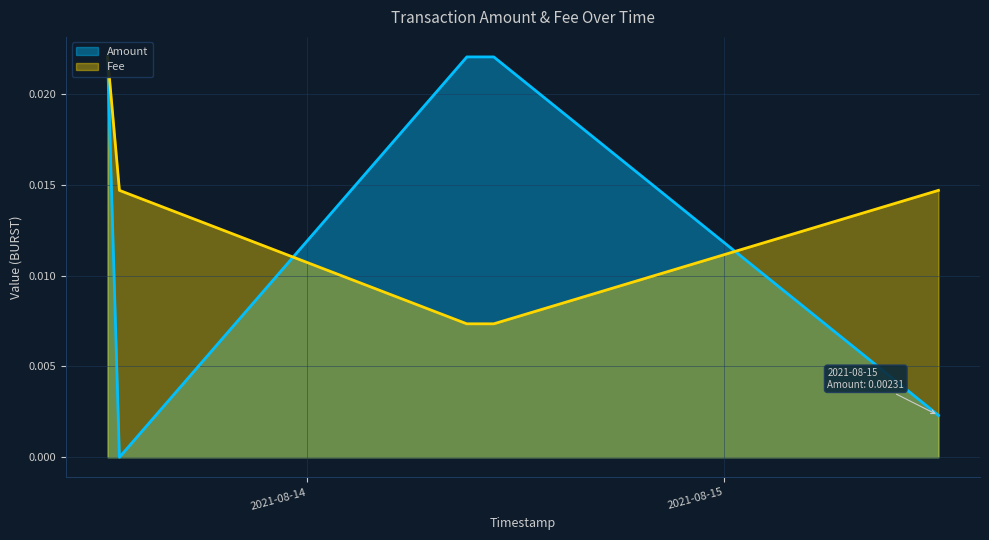

How many times do Amount and Fee cross each other?

2